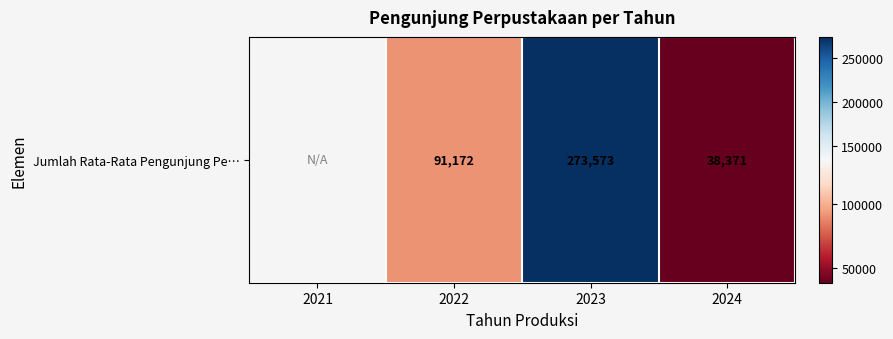

Read the value at 2024.

38371.0